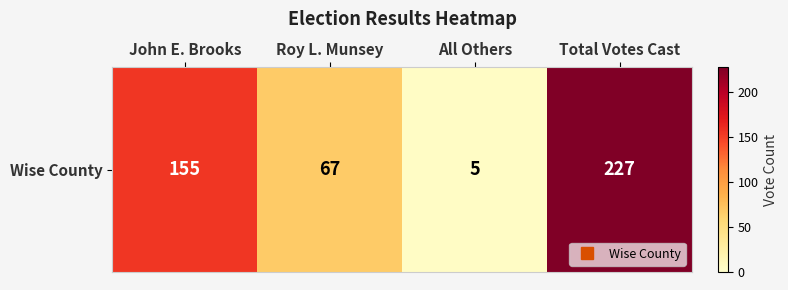

Approximately how many times larger is the value at Total Votes Cast compared to John E. Brooks?

1.5